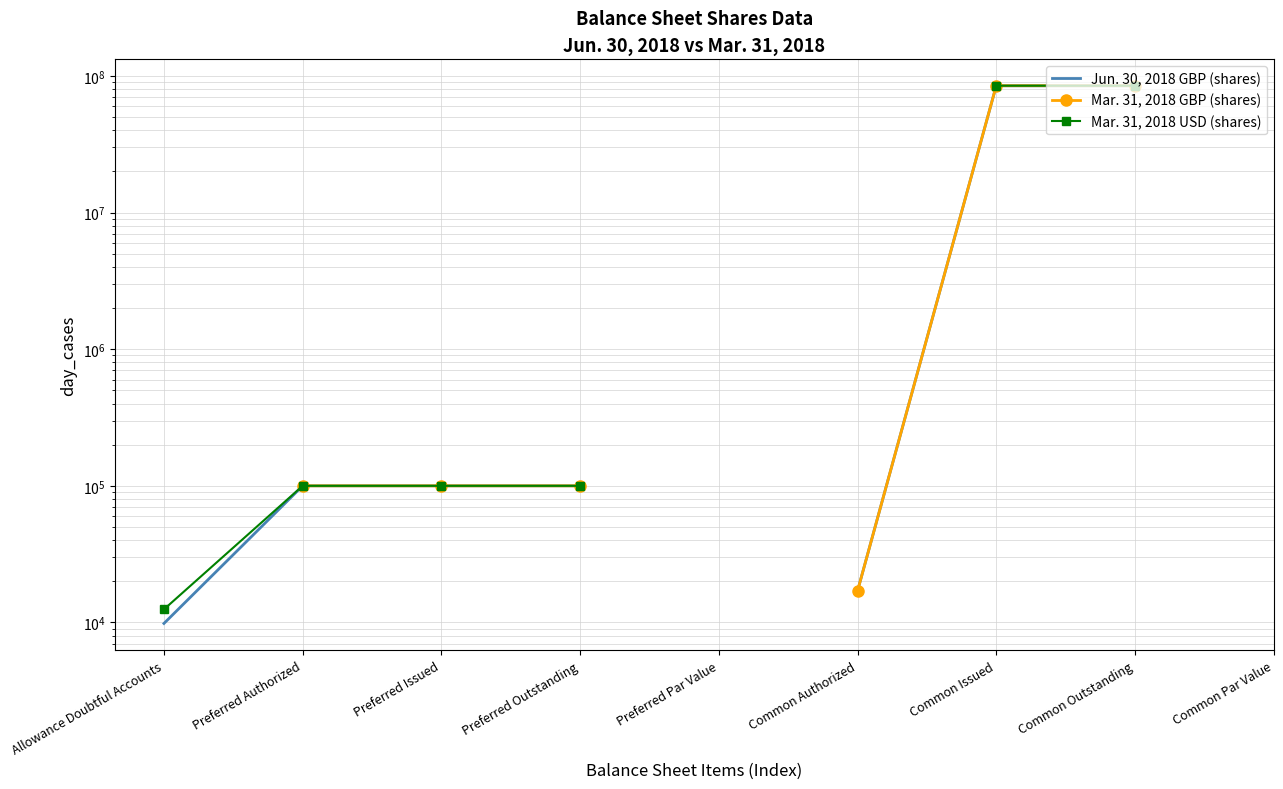

At which category does the chart reach its peak across all series?

Common Issued